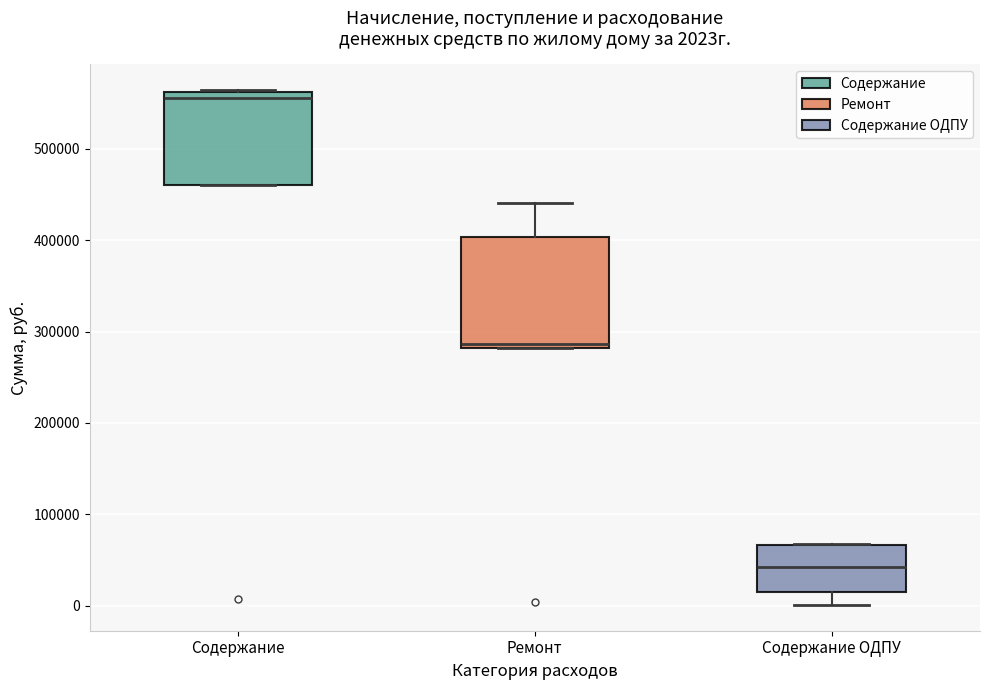

Which box has the lowest median line?

Содержание ОДПУ